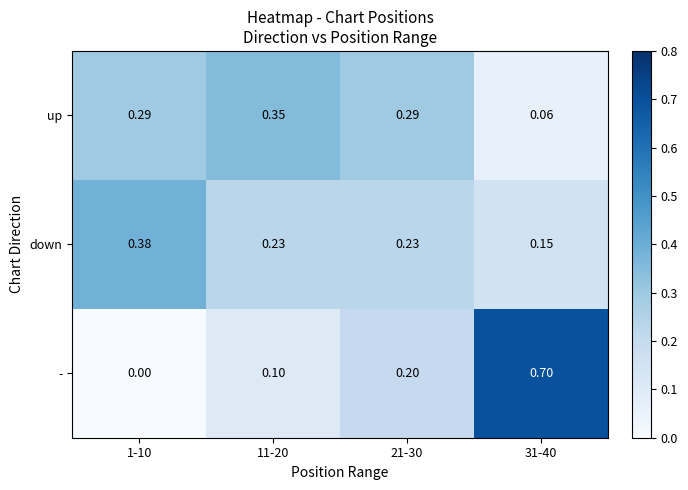

Rank the series by their maximum value, from lowest to highest.

up, down, -